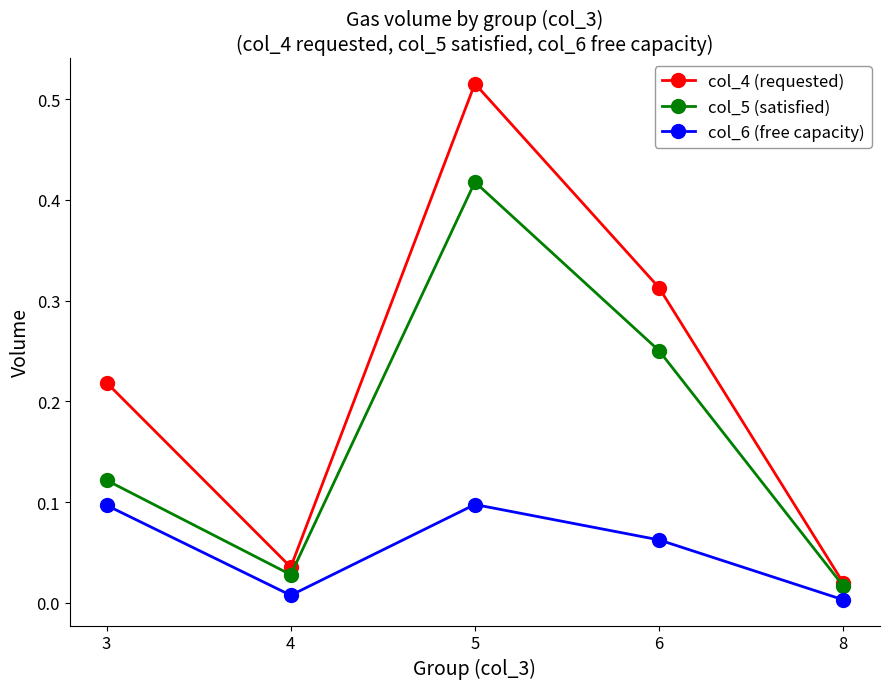

Is it true that col_4 (requested) equals 0.0 at 8?

True